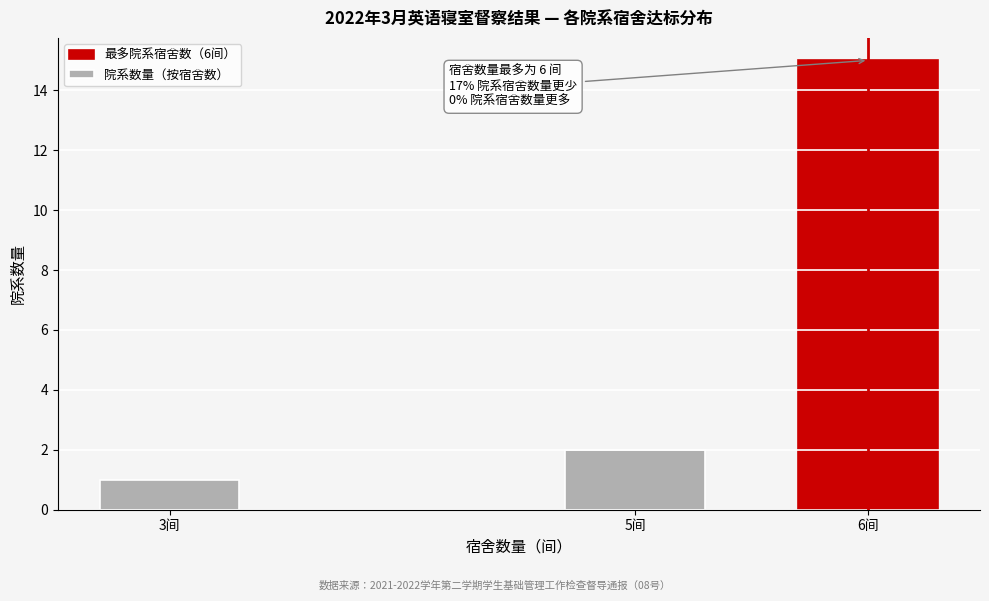

Reading left to right, list all the values displayed in this chart.

3间=1	5间=2	6间=15